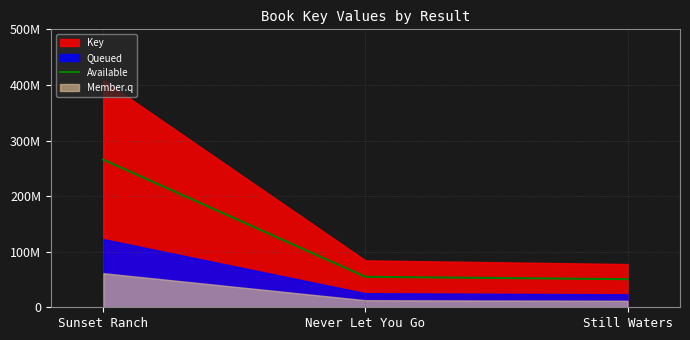

What is the difference between the values at Never Let You Go and Still Waters?

4288622.0